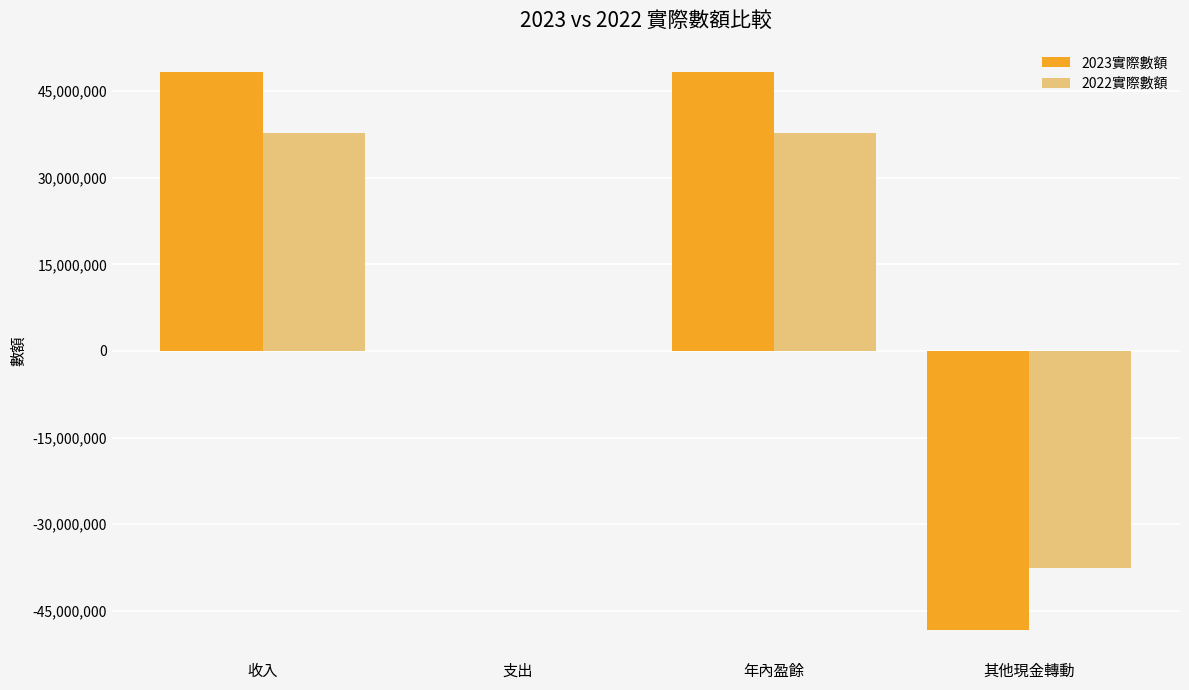

What is the total value across all series at 年內盈餘?

86042921